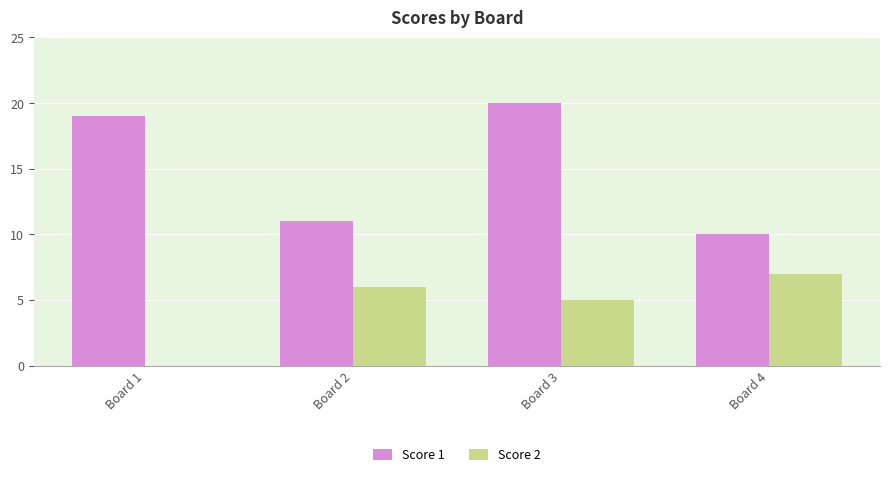

The value of Score 1 at Board 1 is 19. True or false?

True